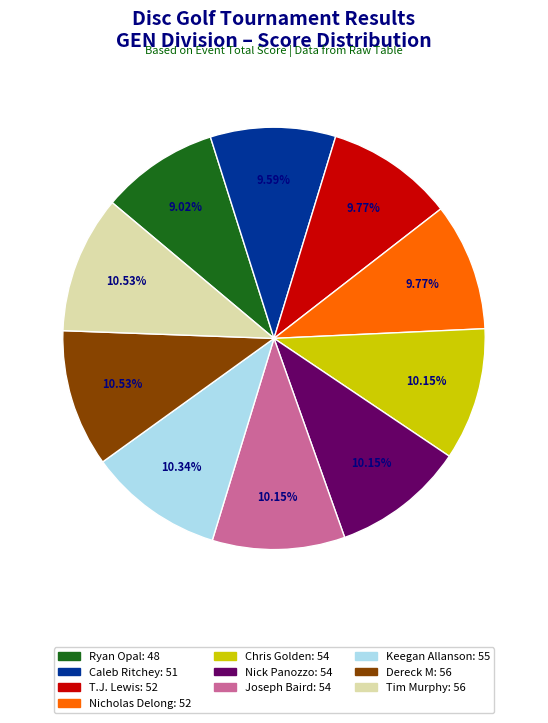

Approximately how many times larger is the value at Nick Panozzo compared to Nicholas Delong?

1.0